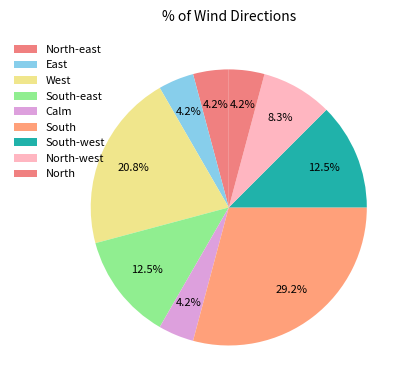

What portion of the pie excludes North?

95.8%